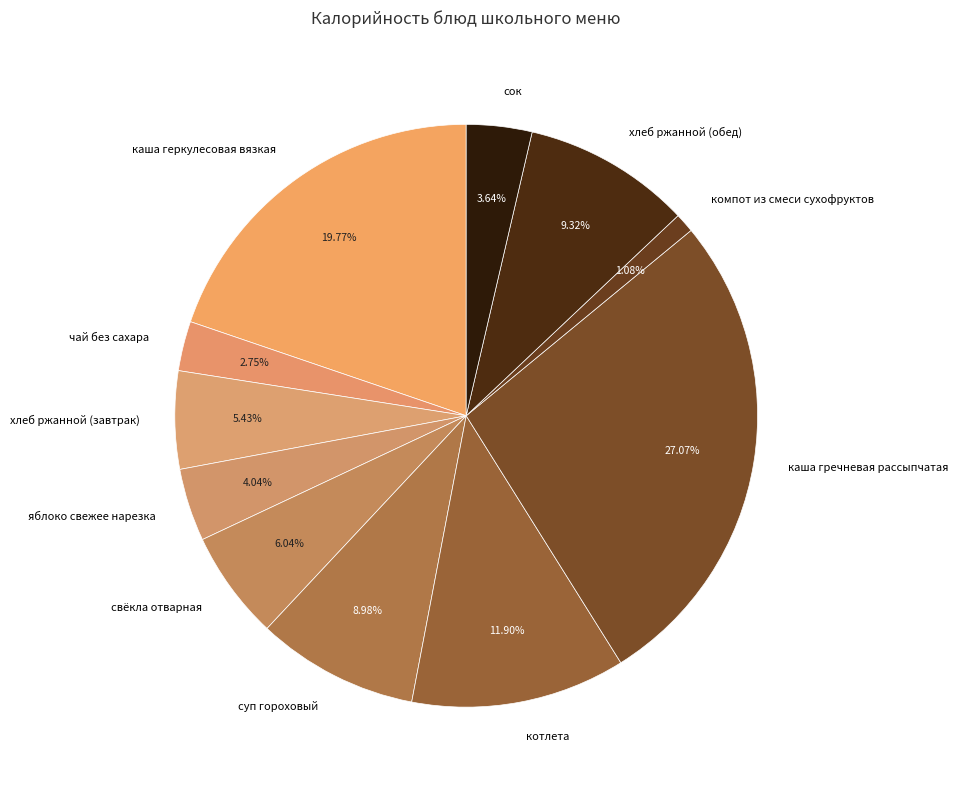

What is the largest slice in the pie chart?

каша гречневая рассыпчатая